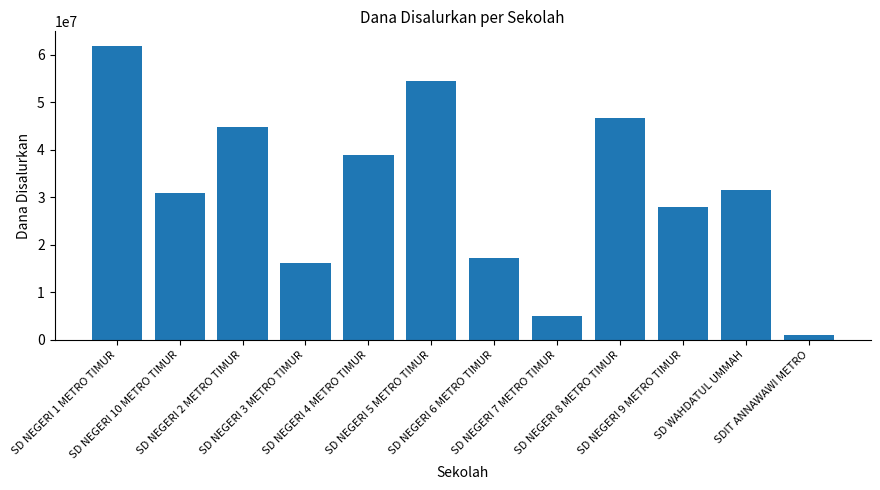

What is the value of the 2nd bar from the left?

30825000